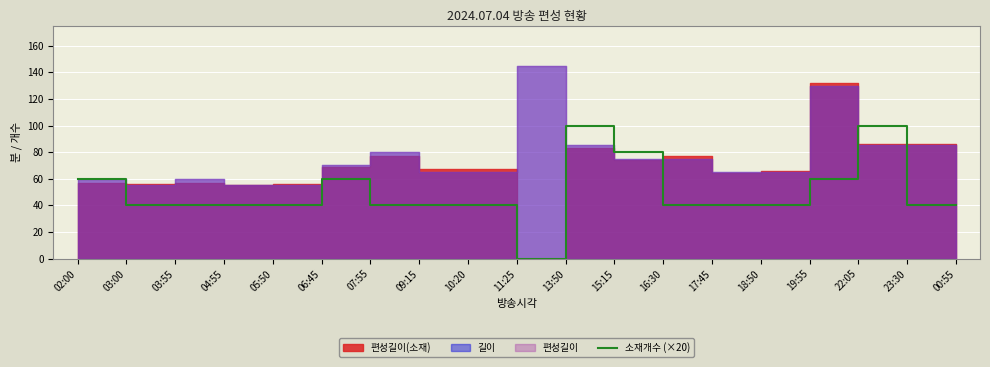

True or false: the data shows 60 at 19:55.

True